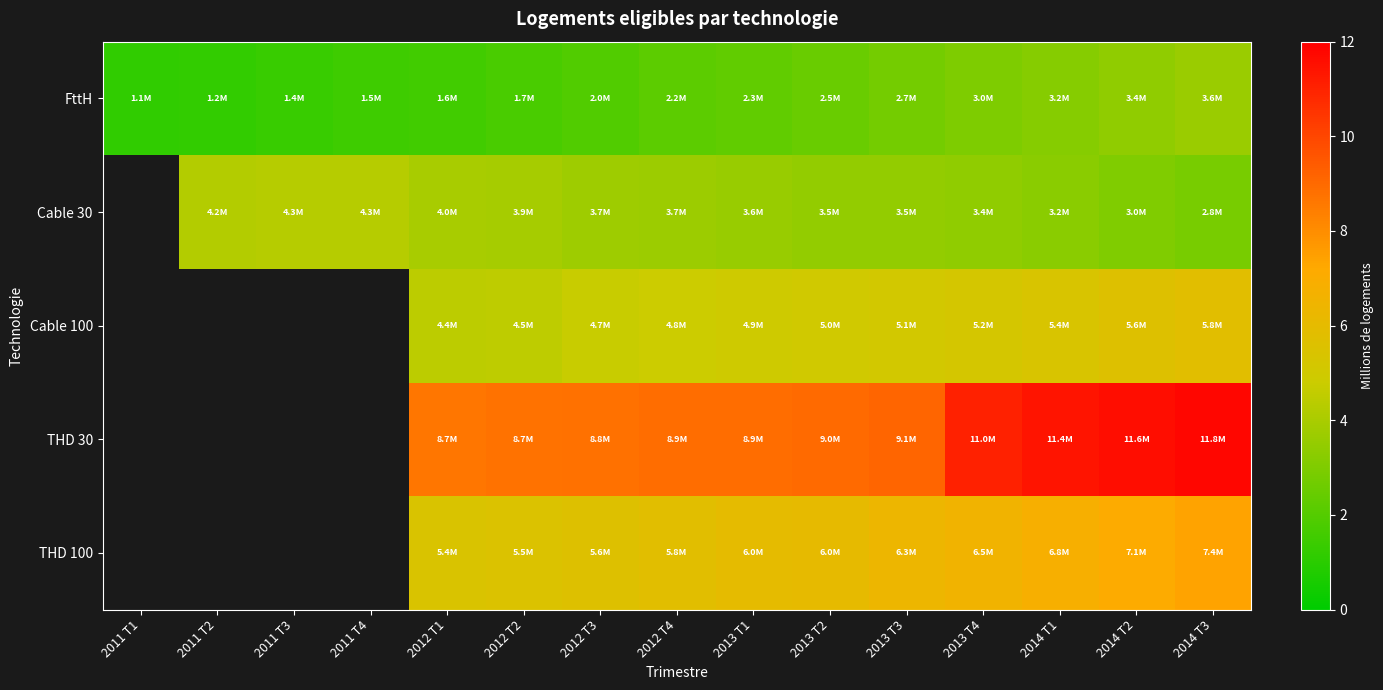

At which label does THD 100 first exceed 5?

2012 T1